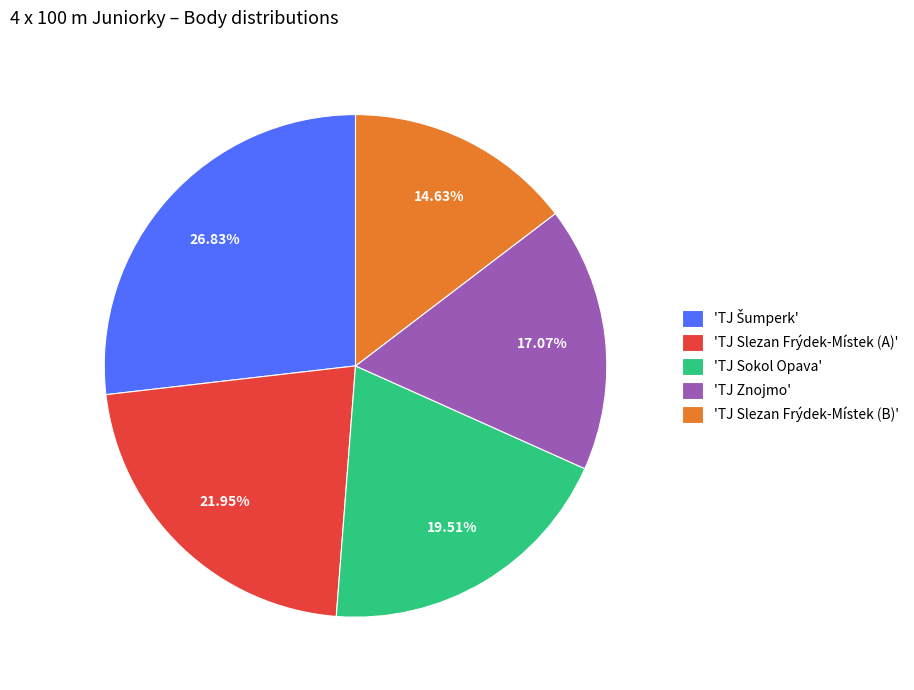

Which category has the smallest portion of the pie?

'TJ Slezan Frýdek-Místek (B)'